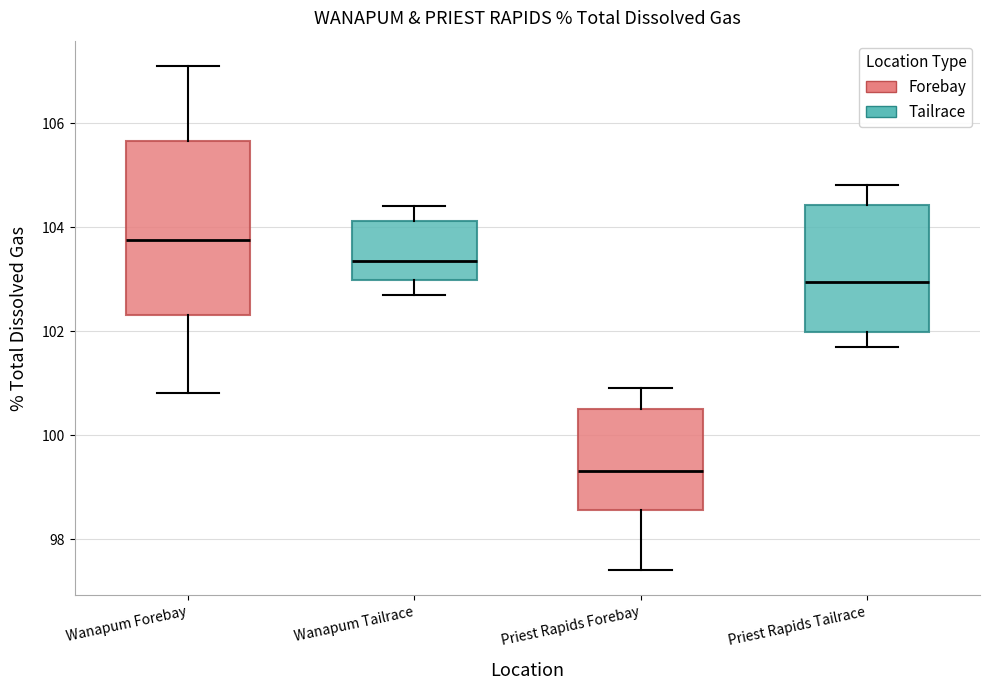

Which box has the lowest median line?

Priest Rapids Forebay